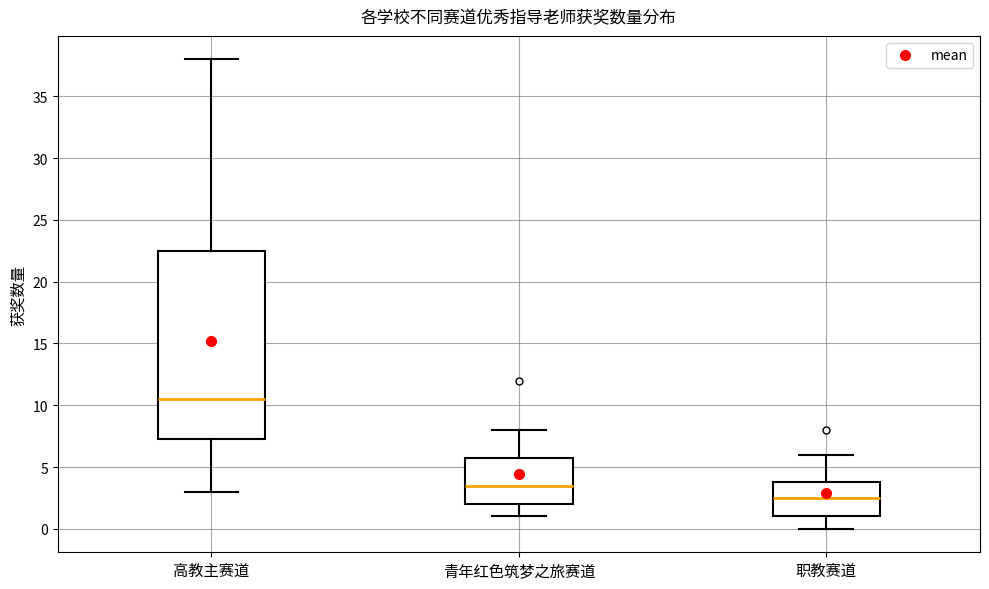

Comparing the boxes themselves (not the whiskers), which one is the tallest?

高教主赛道